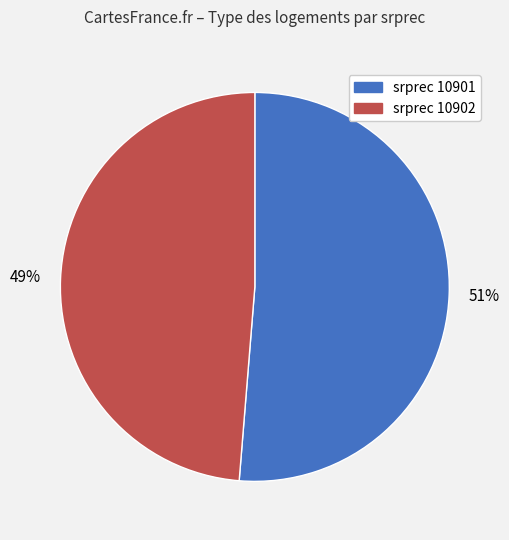

Does any single category account for the majority?

Yes